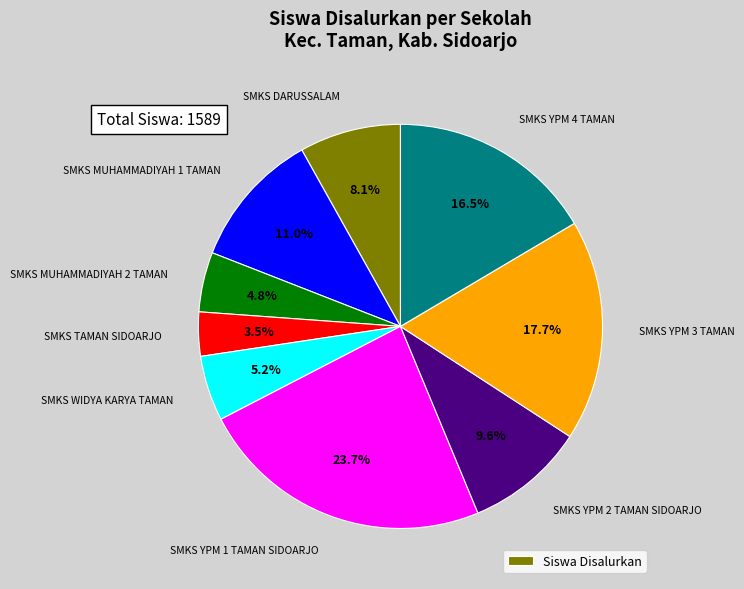

Is there a majority slice in this chart?

No